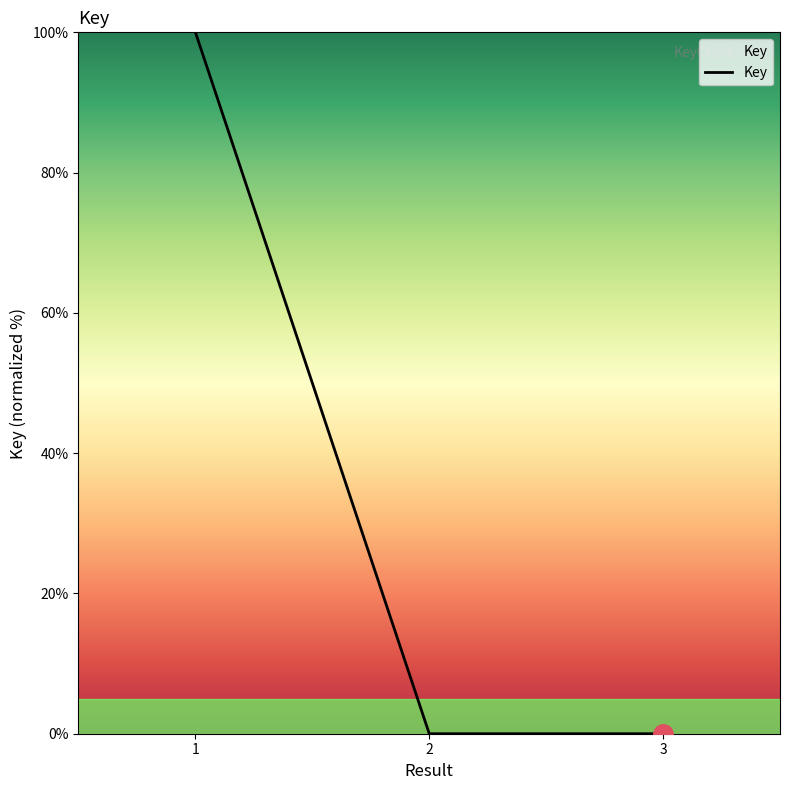

True or false: the data shows 0.0 at 2.

True